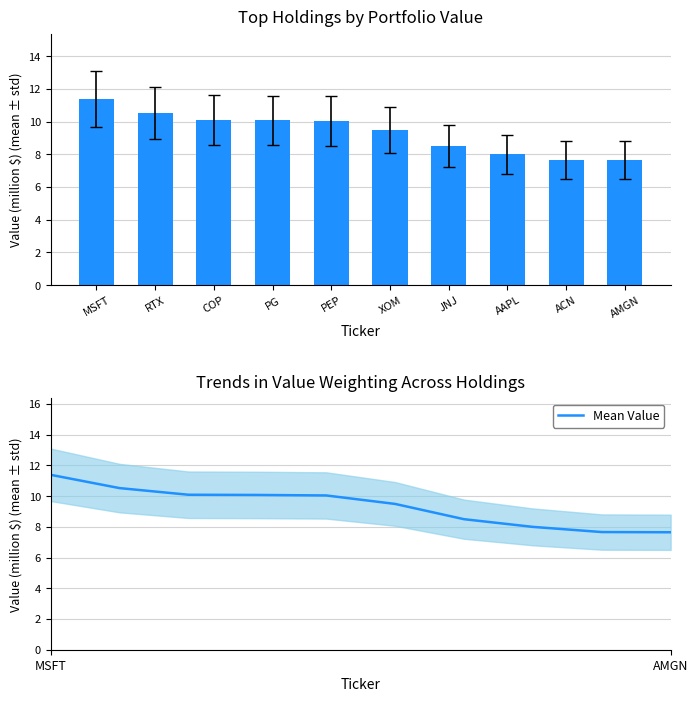

What is the sum of the Portfolio Value values at JNJ and PG?

18.6